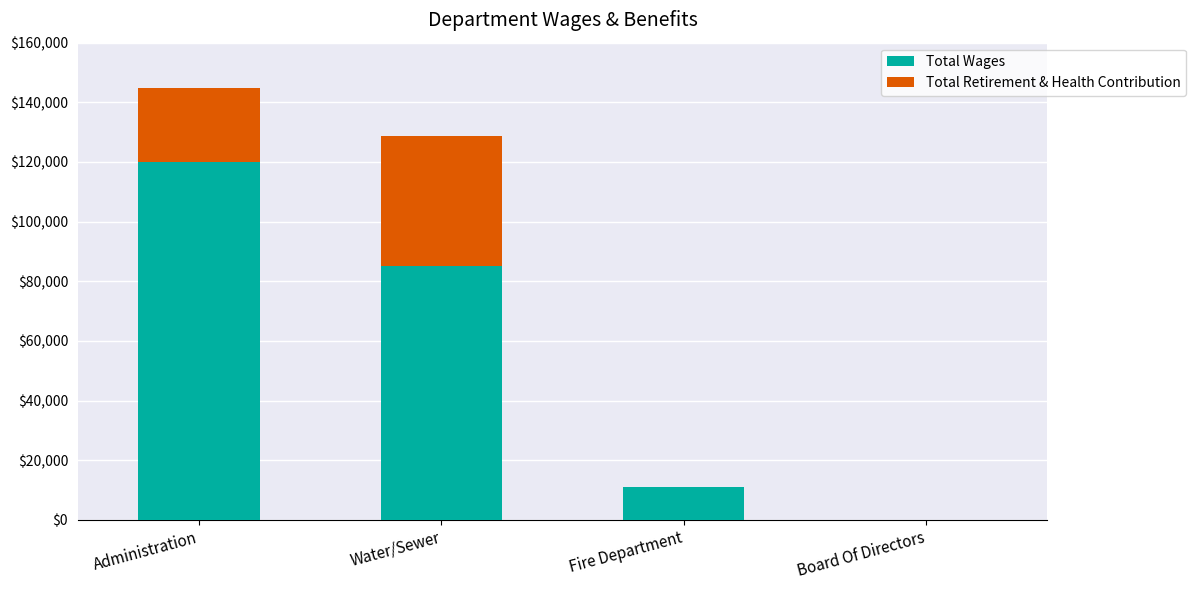

Reading left to right, what are the values for Total Wages?

Administration=119944	Water/Sewer=85085	Fire Department=11100	Board Of Directors=0